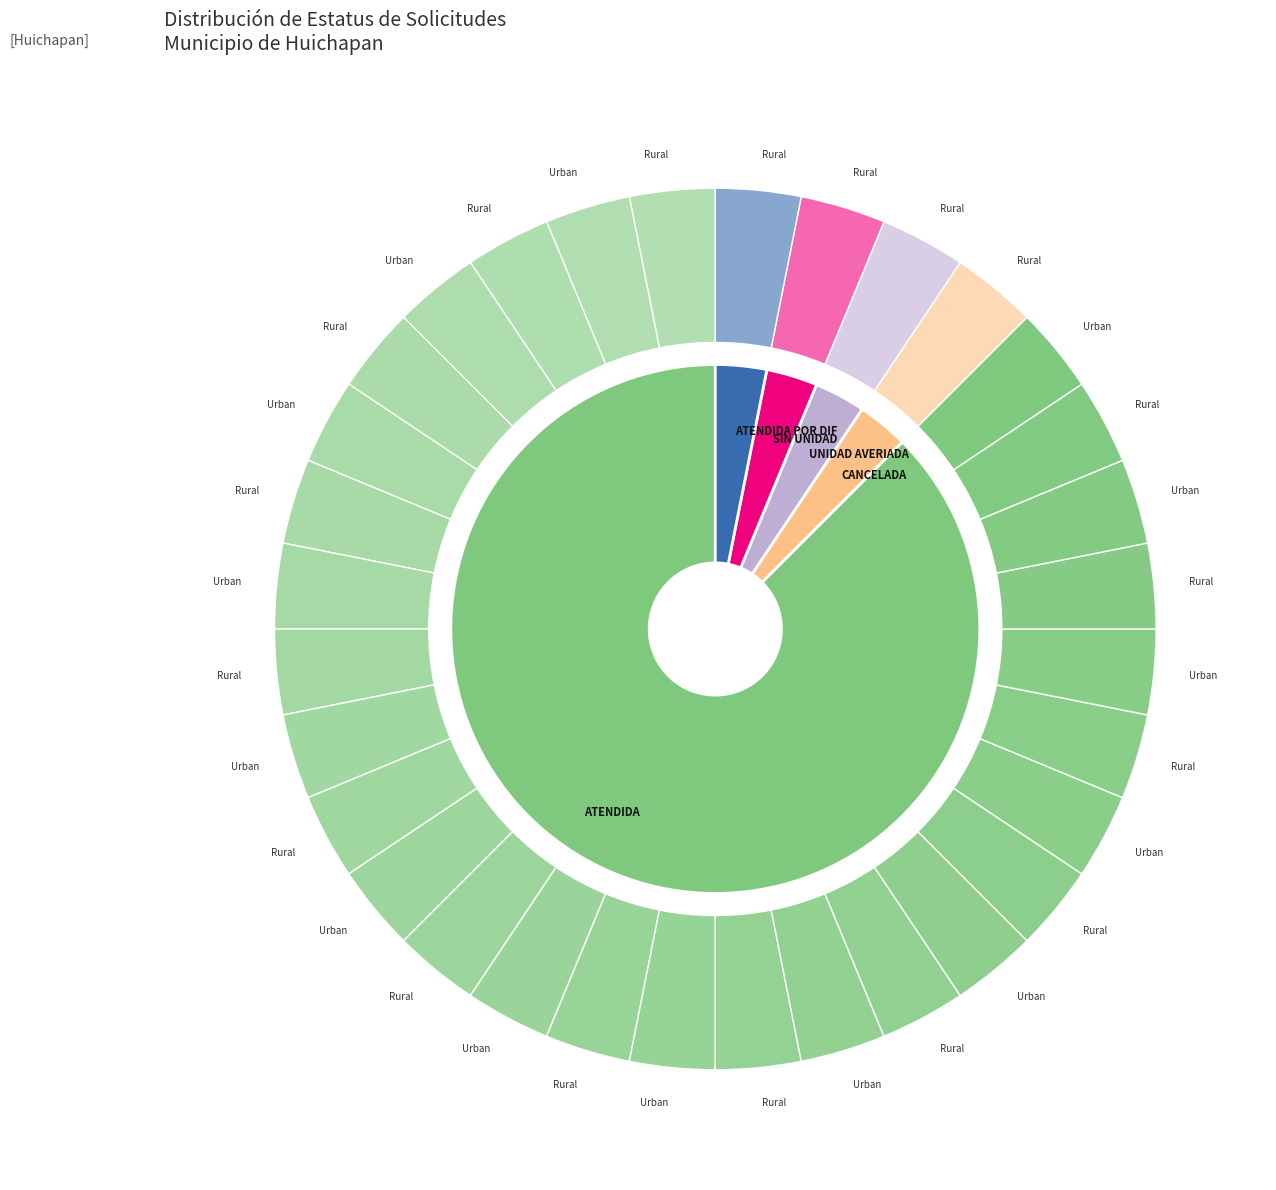

Which category has the biggest portion of the pie?

ATENDIDA